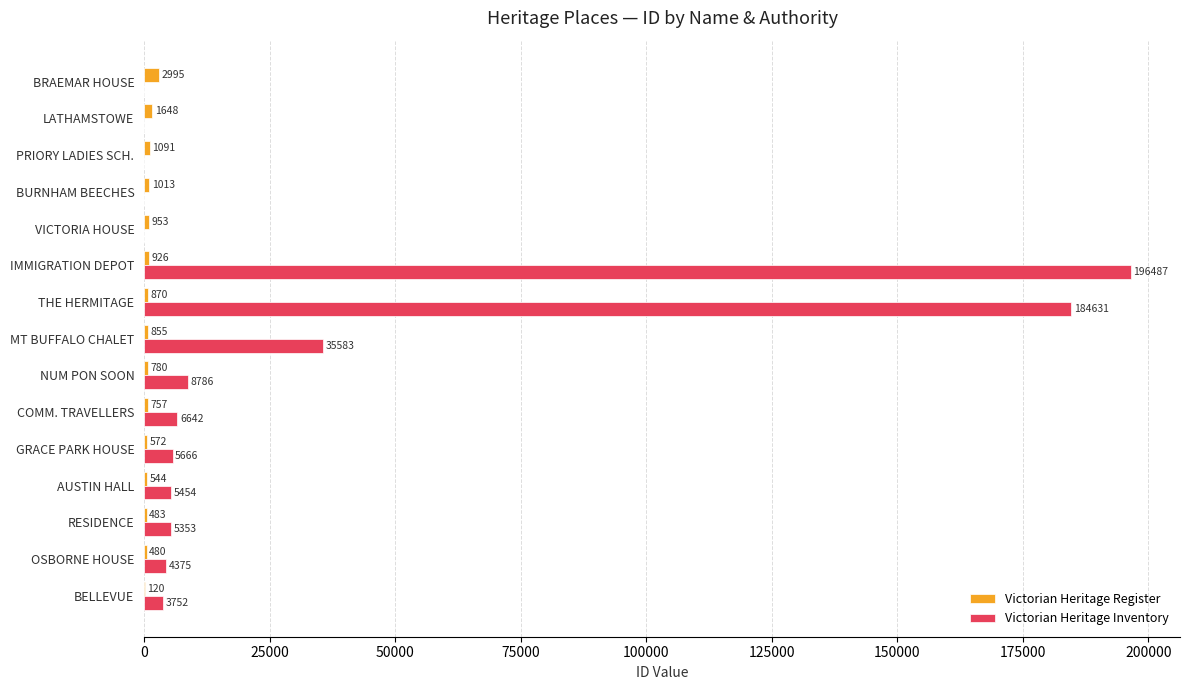

Is it true that Victorian Heritage Inventory equals 0 at VICTORIA HOUSE?

True